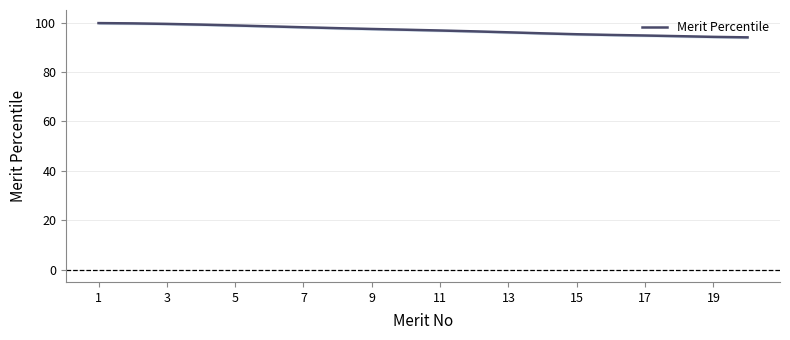

The Merit Percentile series shows 58.9 at 9. True or false?

False